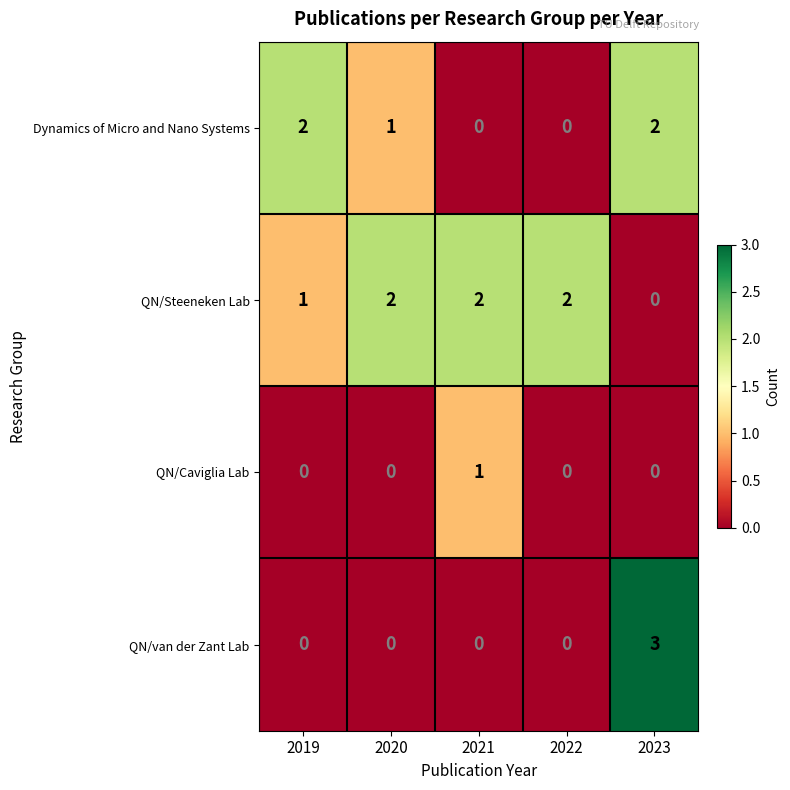

Which series has the largest range (max minus min)?

QN/van der Zant Lab